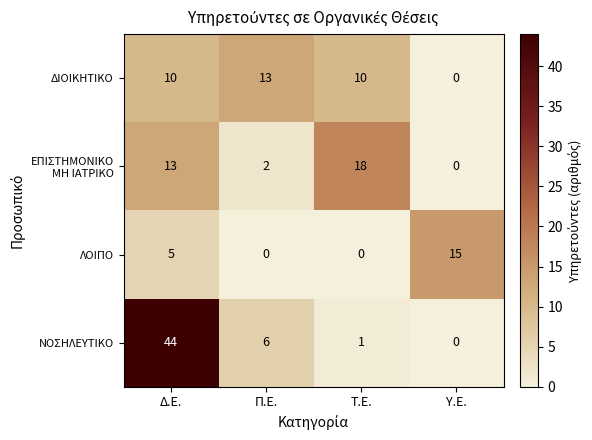

What is the maximum value shown in the chart?

44